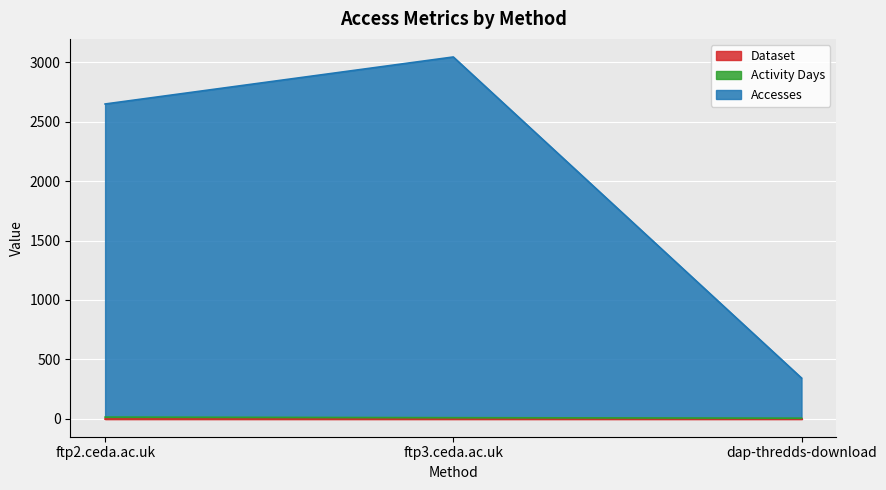

Between ftp2.ceda.ac.uk and dap-thredds-download, which is larger?

ftp2.ceda.ac.uk